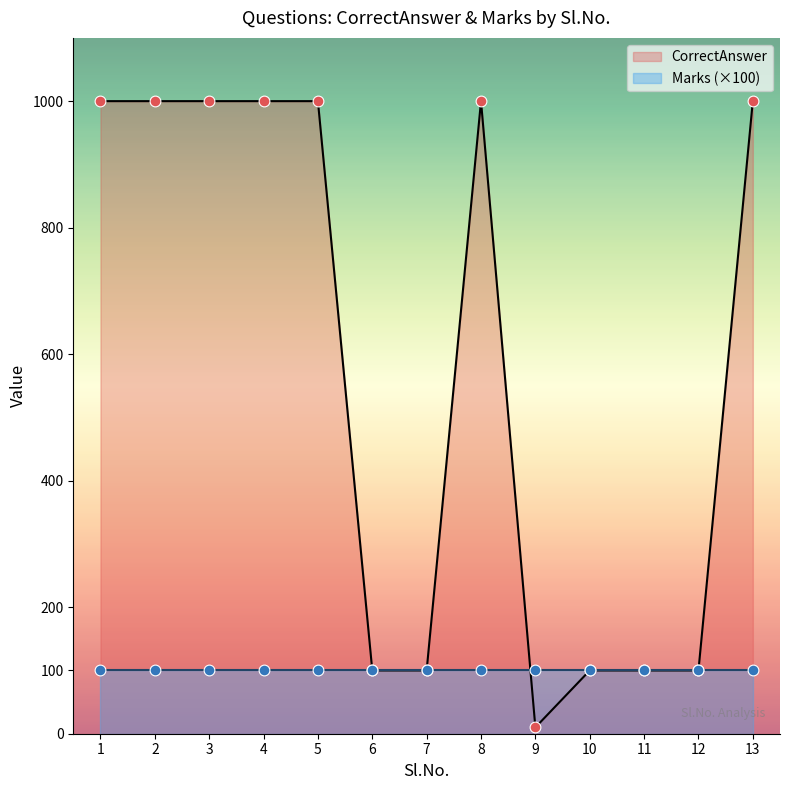

Approximately how many times larger is the value at 3 compared to 5?

1.0